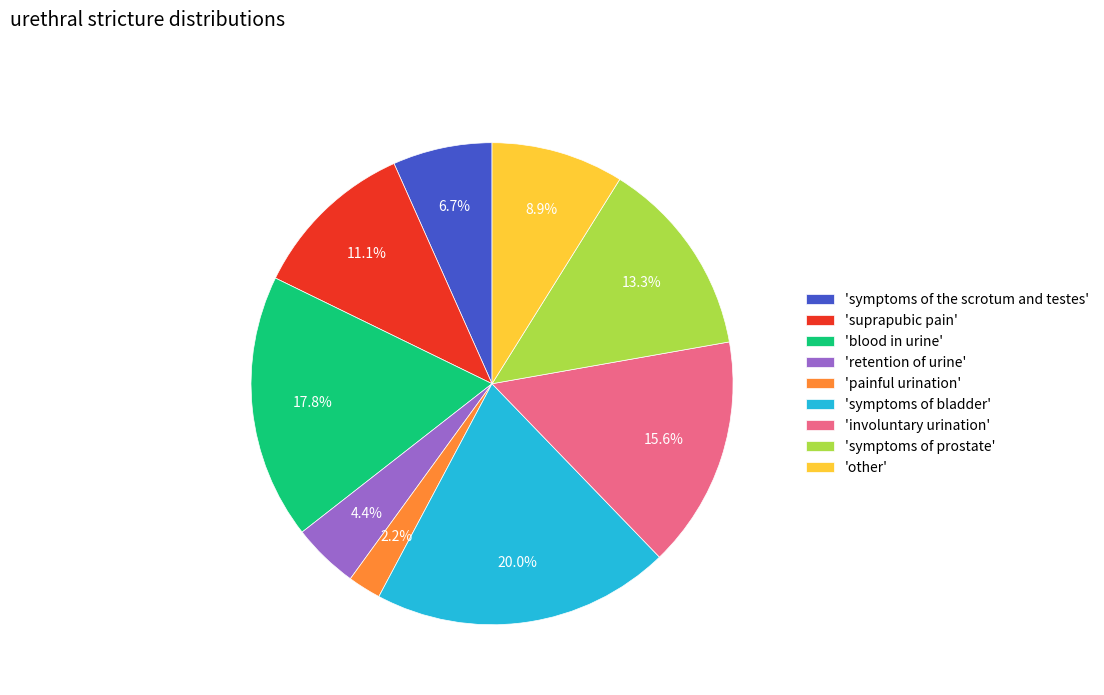

Does 'involuntary urination' account for over 50% of the chart?

No